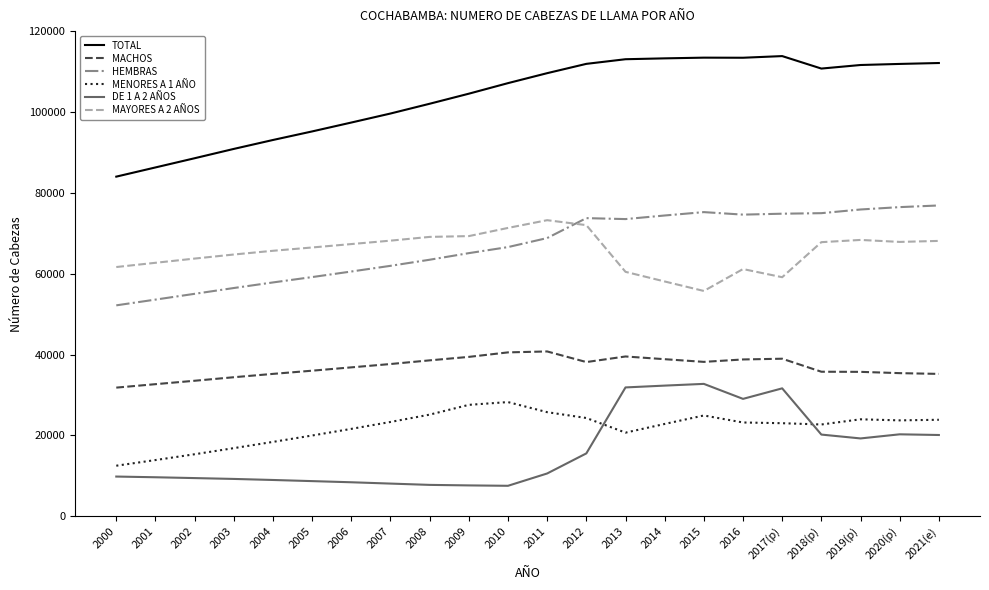

The TOTAL series shows 177027 at 2009. True or false?

False